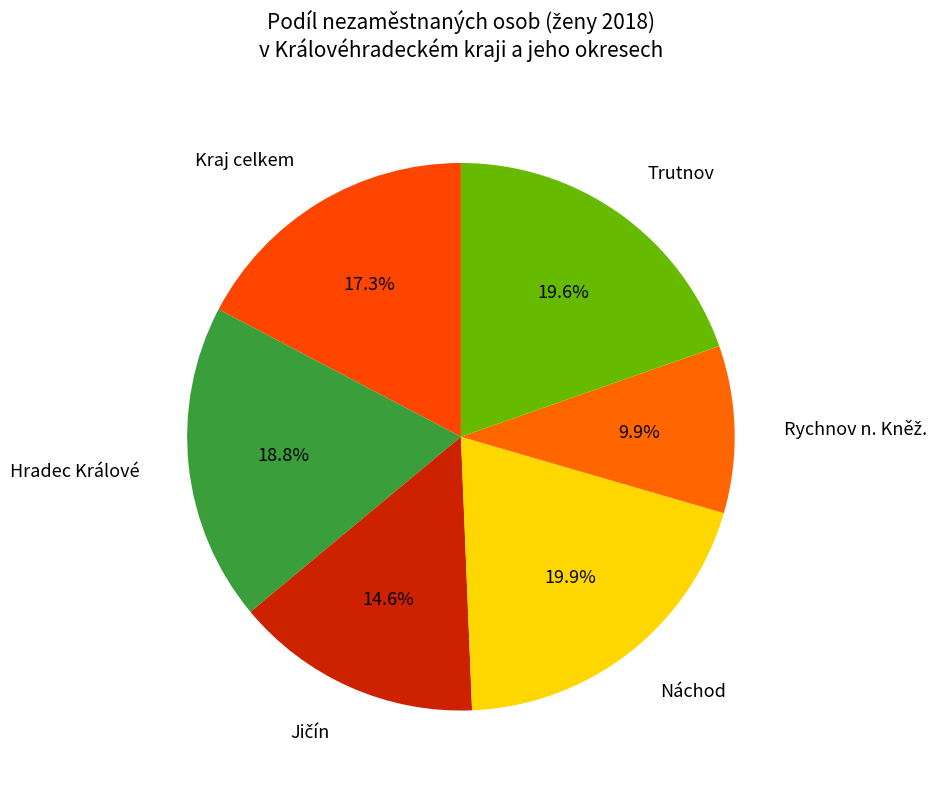

Is there any slice that represents more than half of the pie?

No